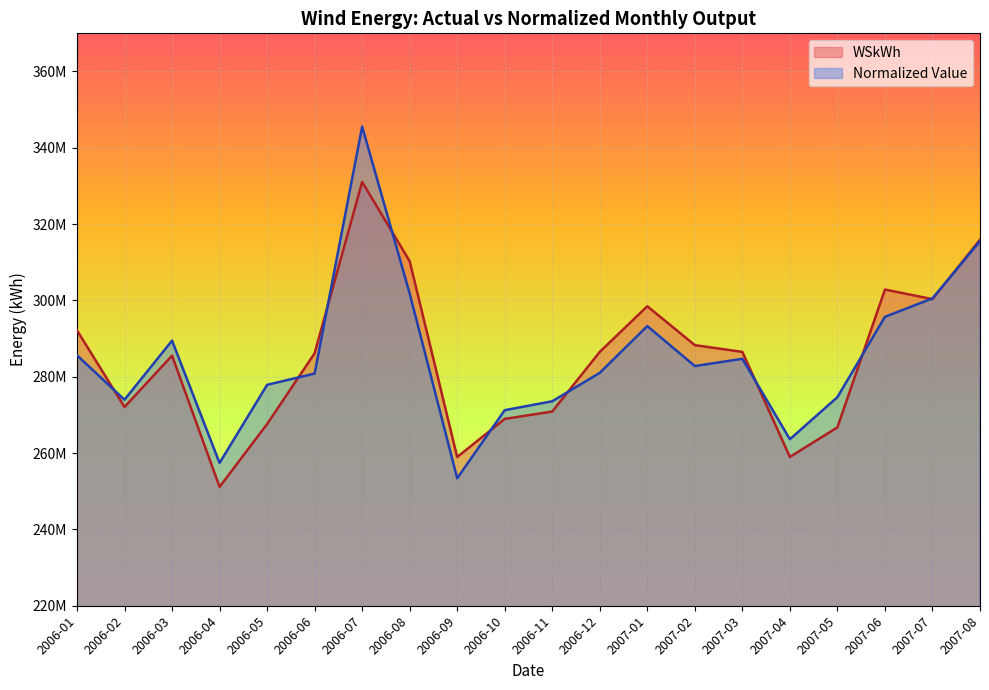

The value of Normalized Value at 2007-04 is 75790237.2. True or false?

False